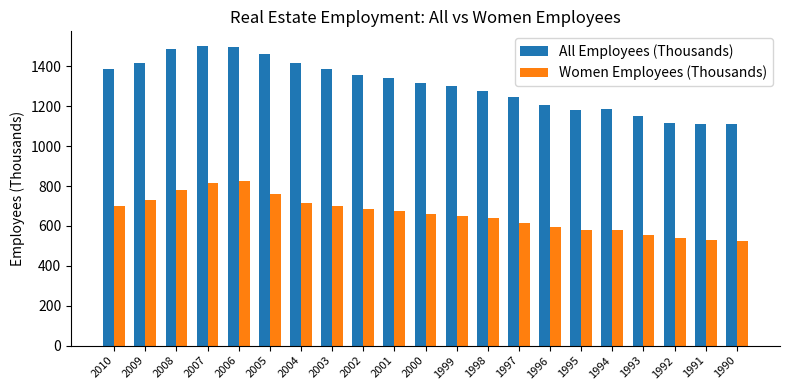

The value of Women Employees (Thousands) at 2003 is 699.9. True or false?

True